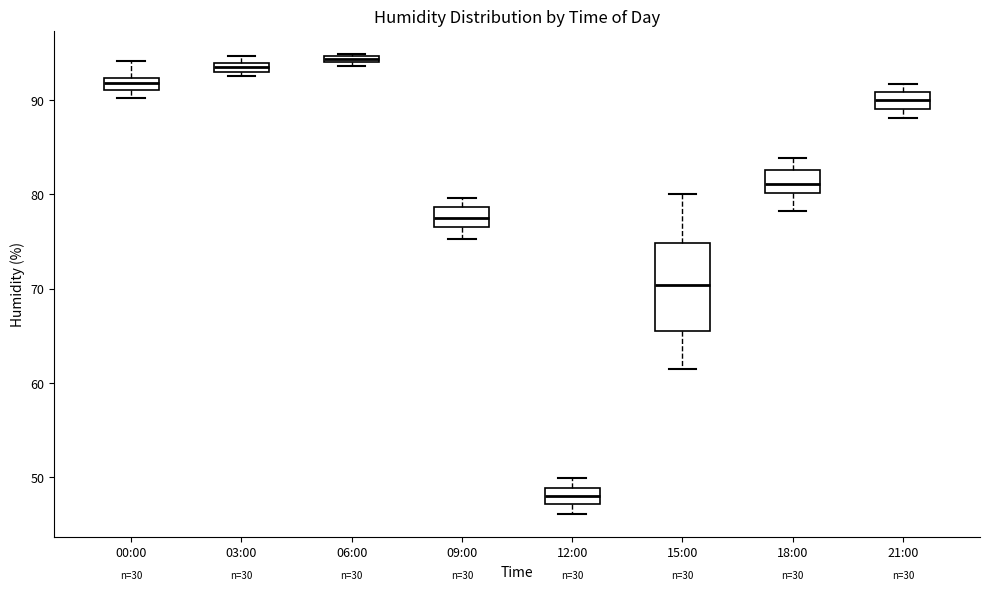

Where does the median line of the box for 18:00 sit on the y-axis? The values are not printed on the chart, so give them approximately, as read against the axis.

81